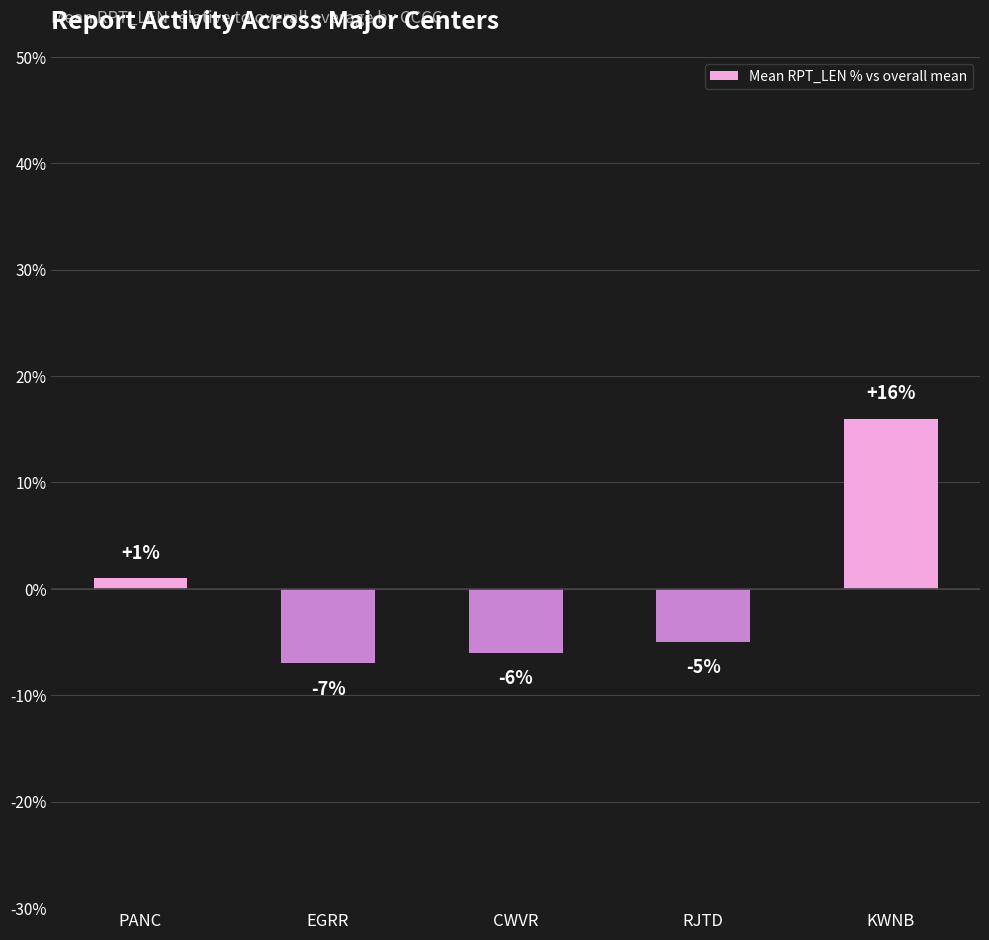

What is the label of the 3rd bar from the left?

CWVR